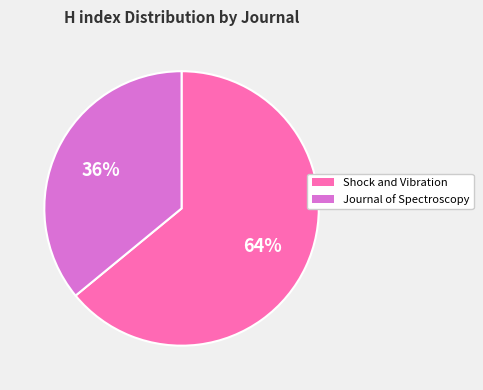

Combined, do Shock and Vibration and Journal of Spectroscopy account for over 50%?

Yes